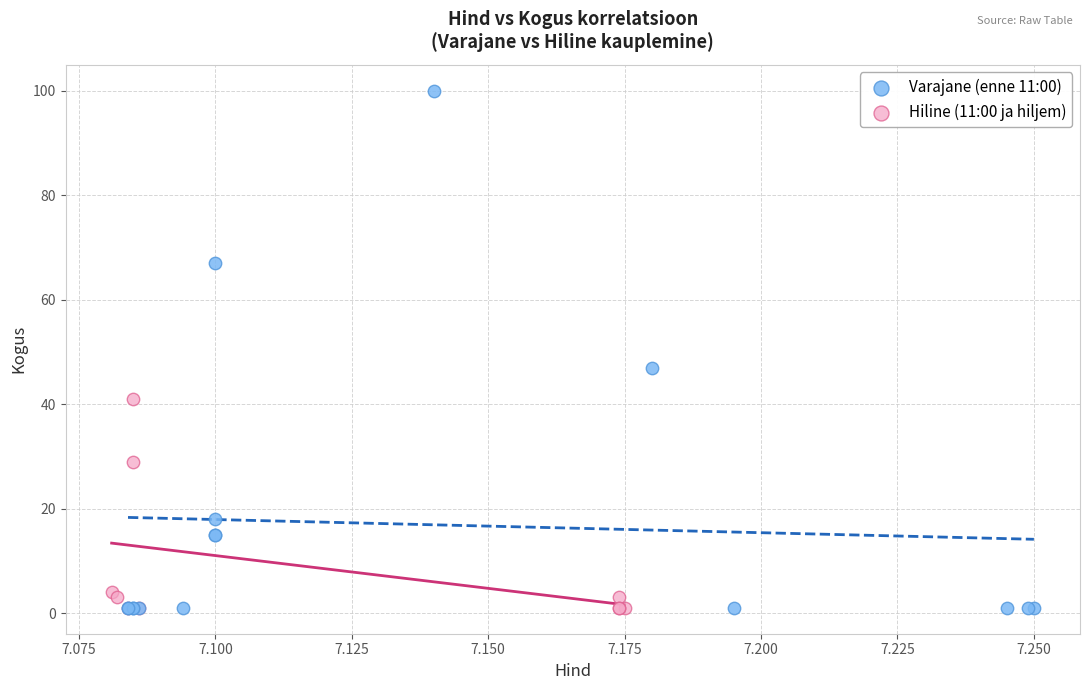

Which series reaches the maximum Y coordinate?

Varajane (enne 11:00)